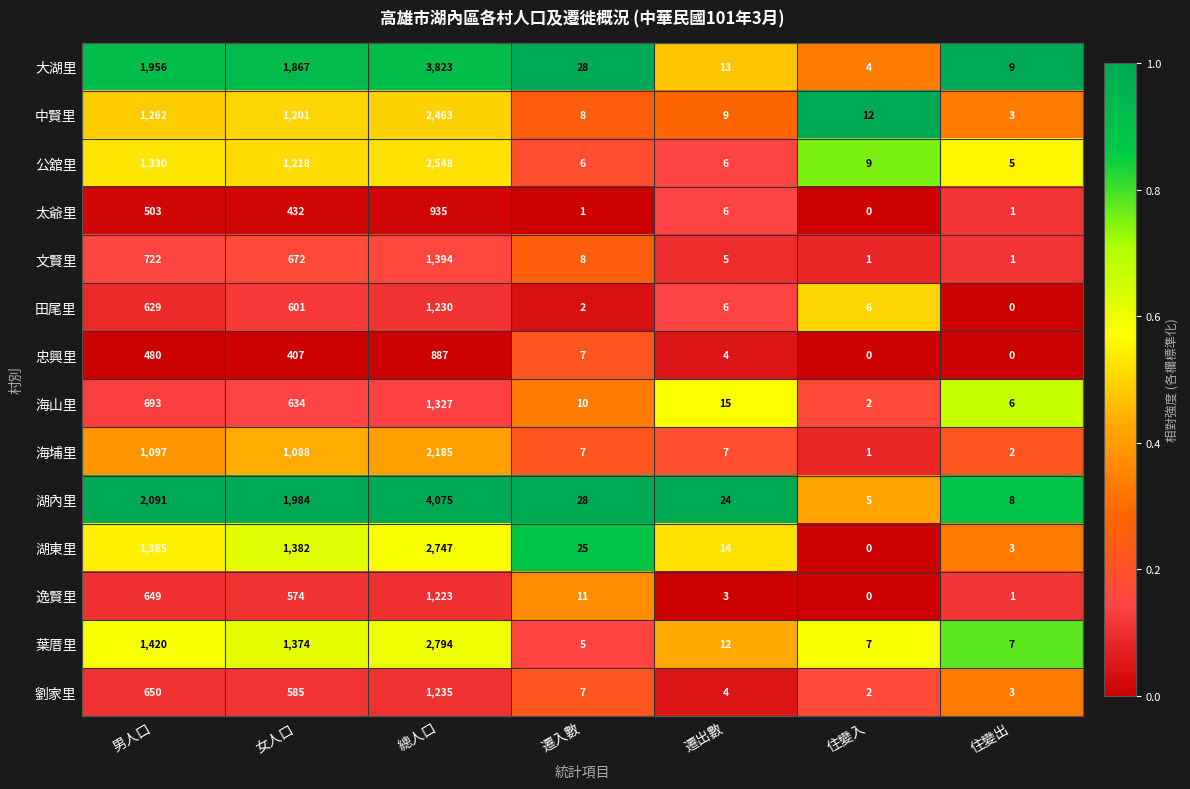

What value does the 湖東里 series have at 男人口, to the nearest 50?

1350